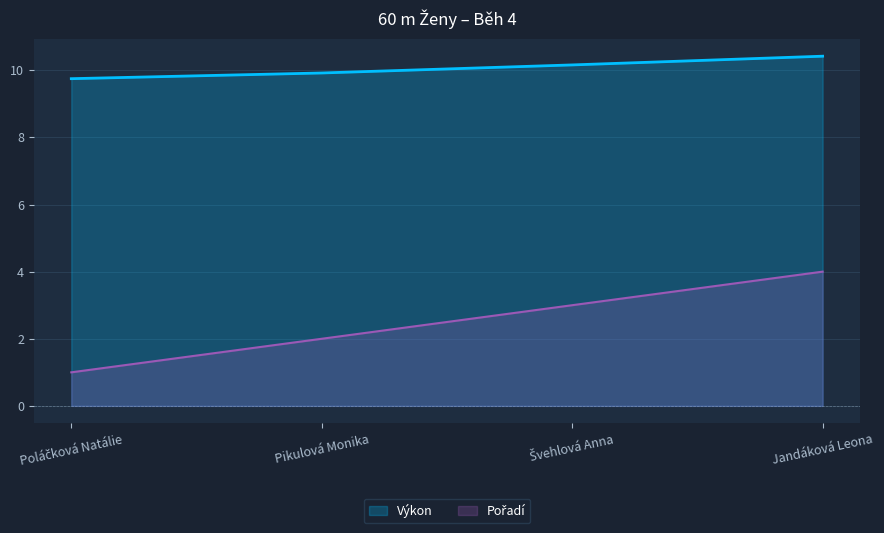

What is the difference between the Výkon values at Švehlová Anna and Jandáková Leona?

0.3